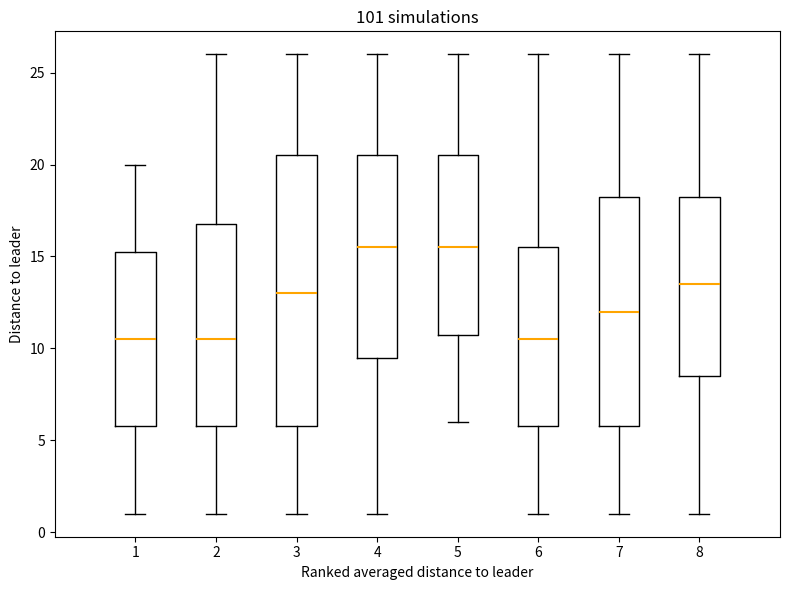

Which box is the tallest, from its lower edge to its upper edge?

3